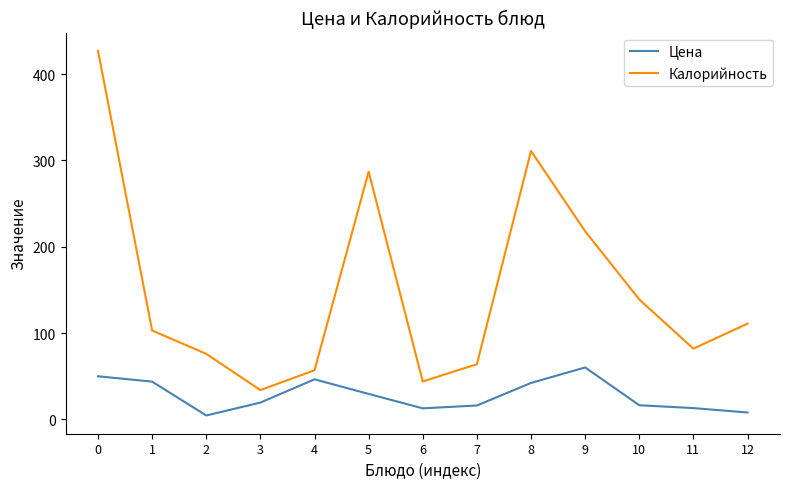

Is the value of Калорийность at 6 greater than the value of Цена at 12?

Yes